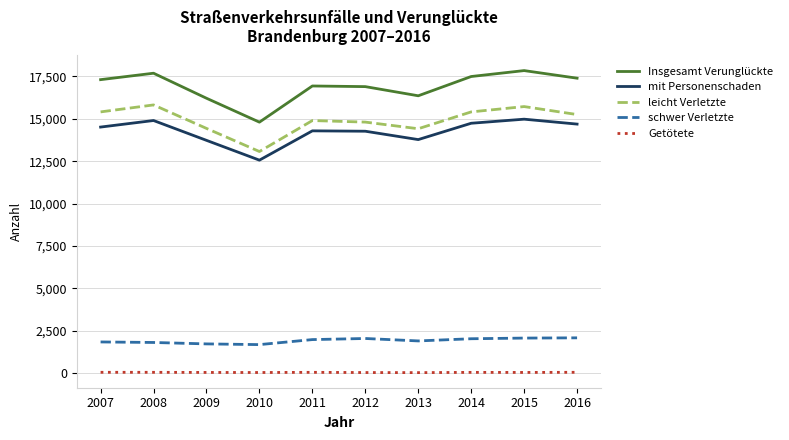

True or false: leicht Verletzte has more than 2 points higher than both neighbors.

True